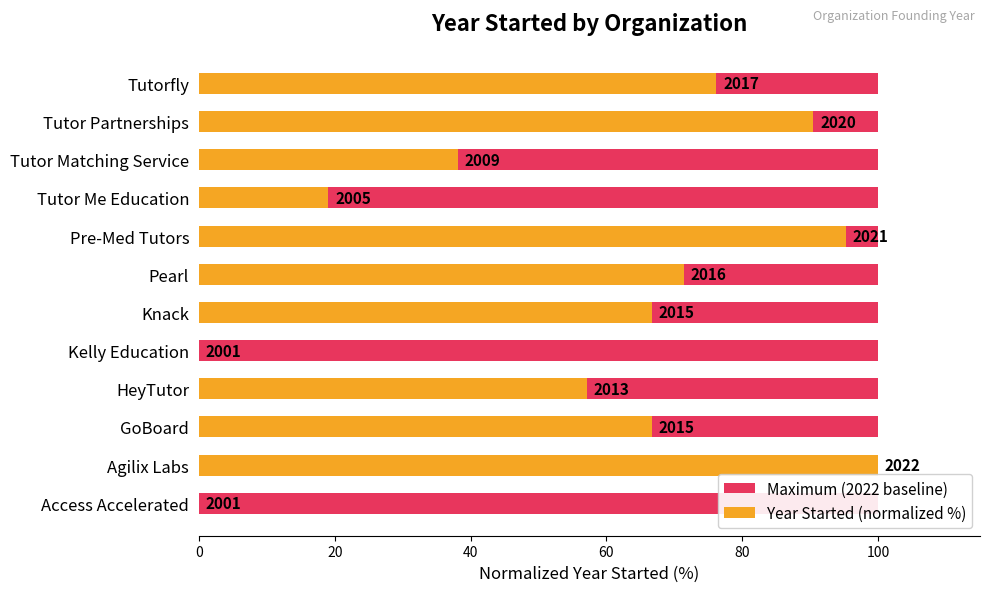

What is the difference between the Year Started (normalized %) values at Knack and Kelly Education?

66.7